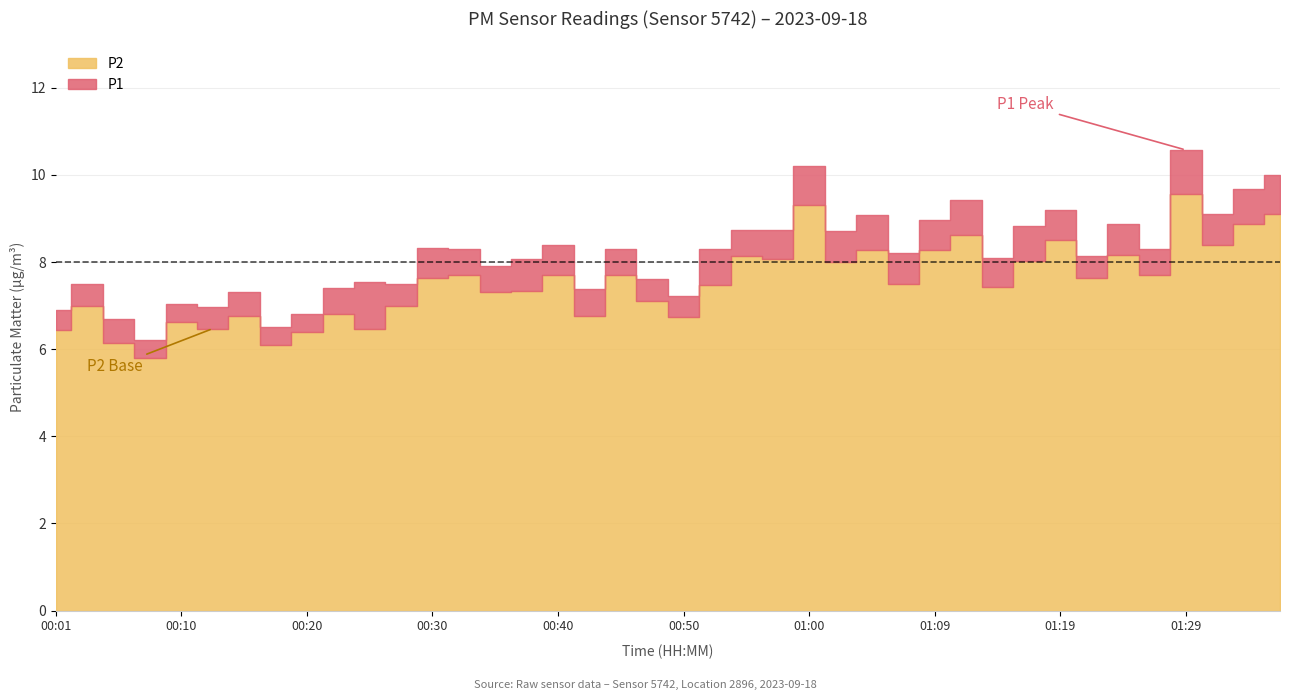

Which category has the highest value in the P2 series?

01:29